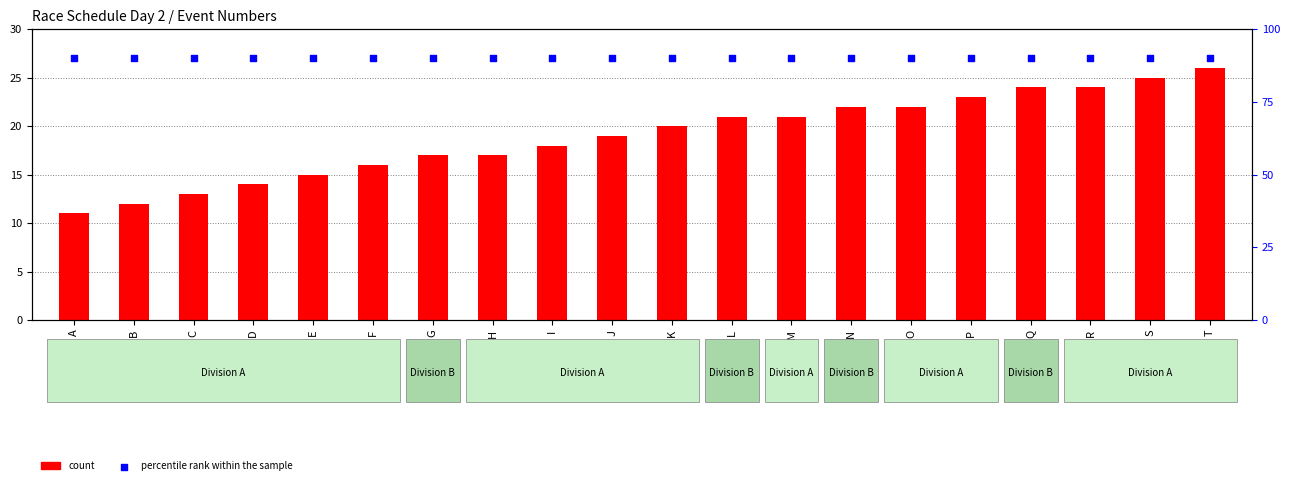

What are all the series names shown in the legend?

count, percentile rank within the sample